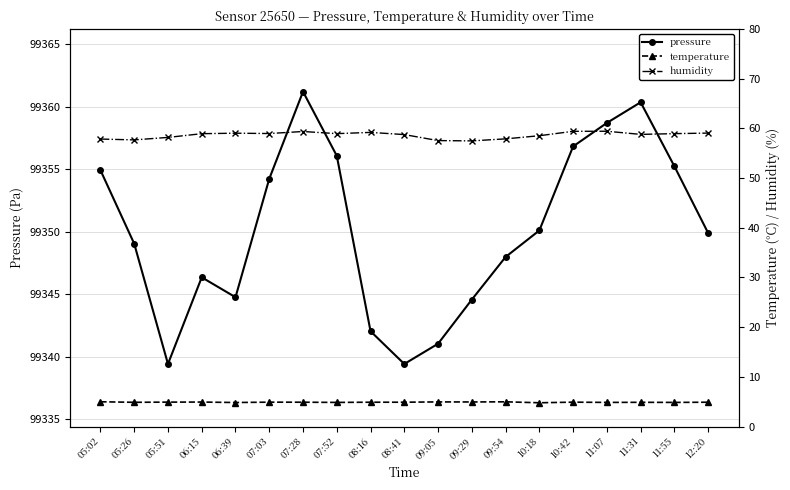

Which series changed the most between 10:18 and 10:42?

pressure